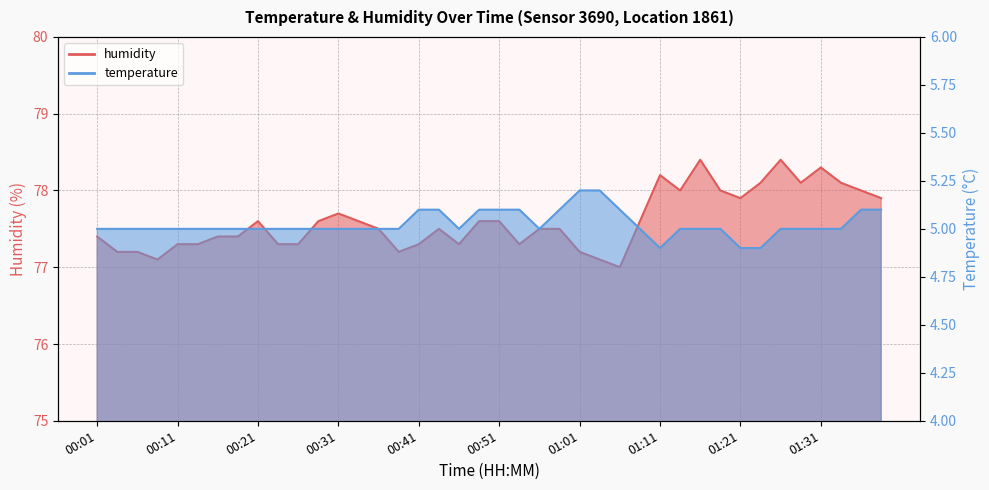

List the series in order of their peak value, highest first.

humidity, temperature